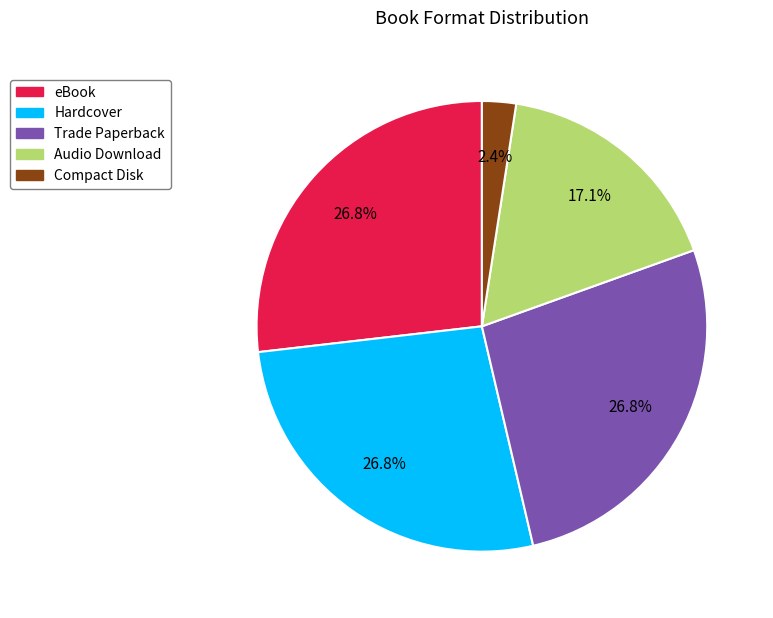

To the nearest percent, what is the combined percentage of Trade Paperback and Audio Download?

44%